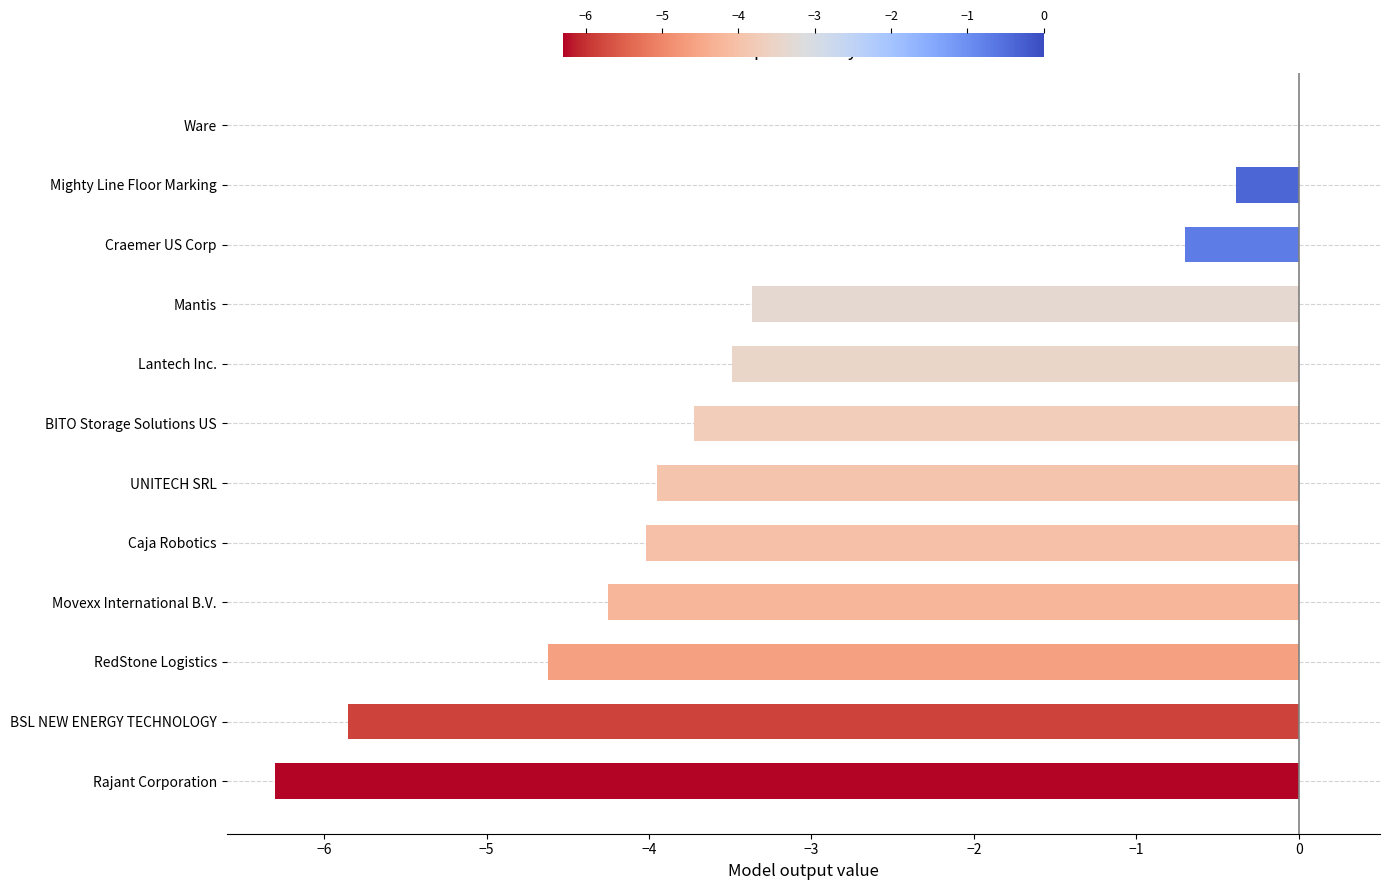

Are the bars horizontal?

Yes